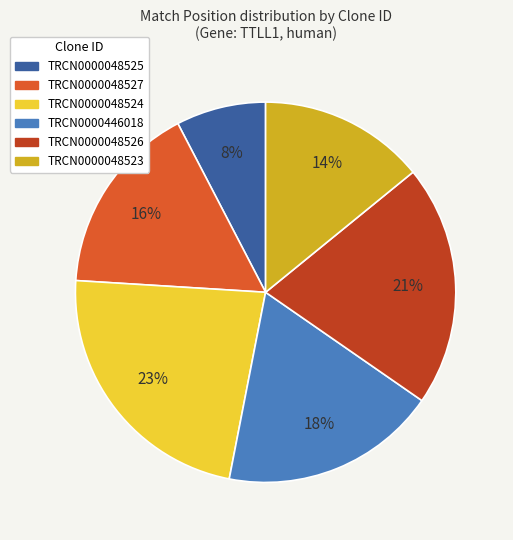

Does any single category account for the majority?

No